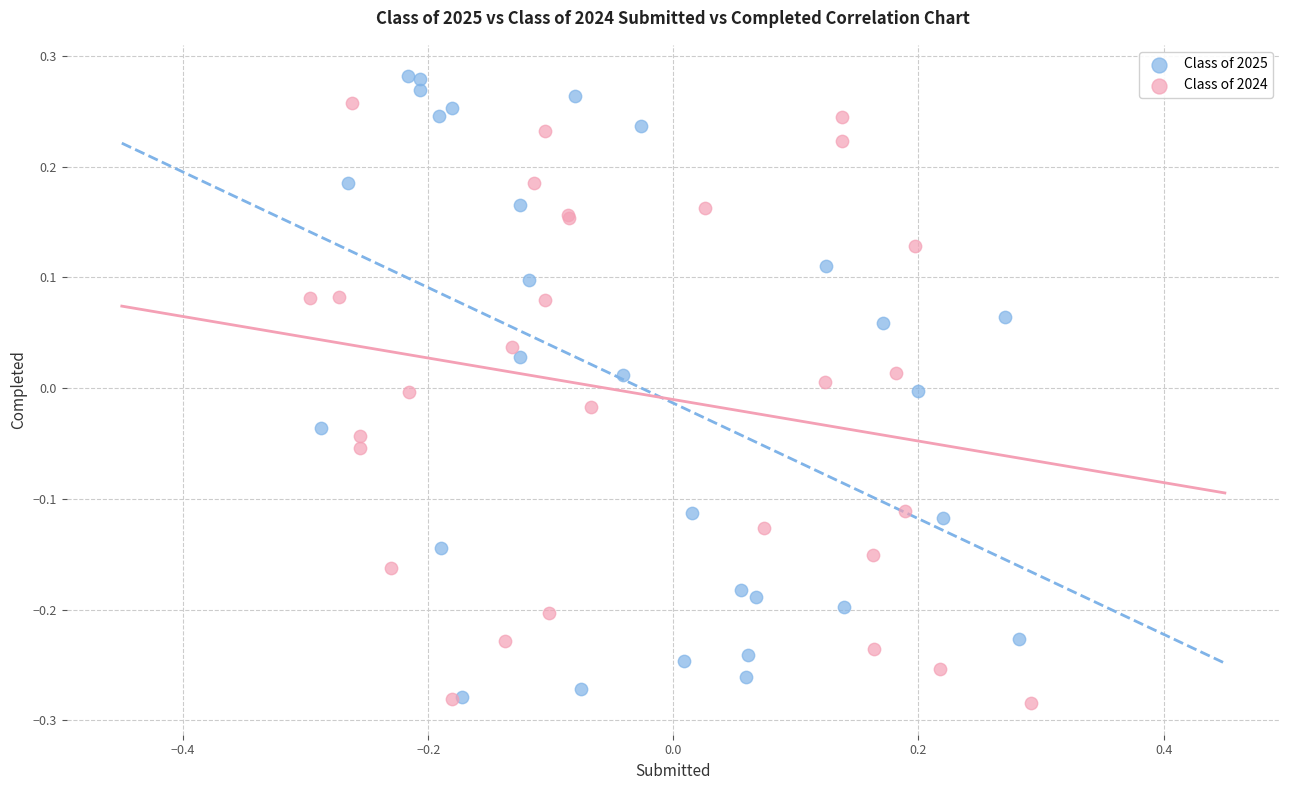

What are all the series names shown in the legend?

Class of 2025, Class of 2024